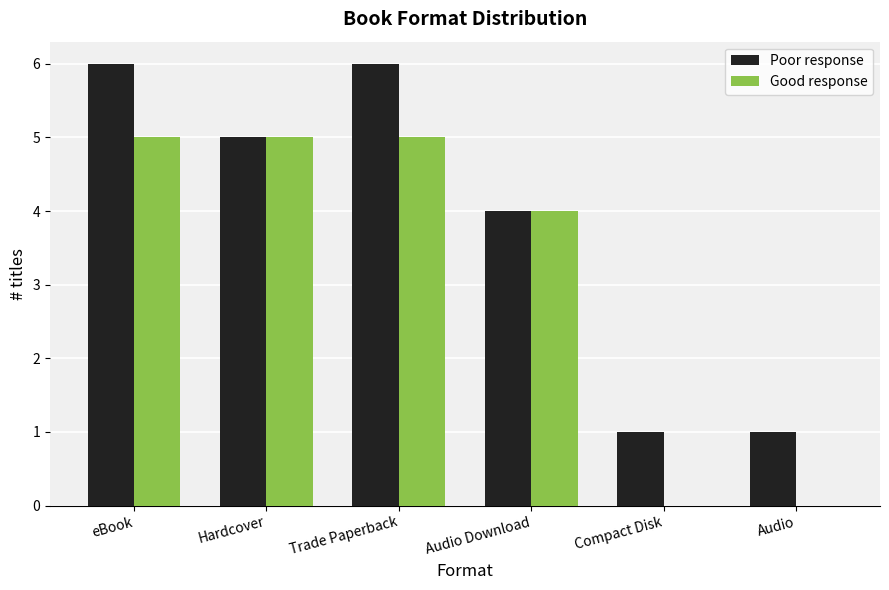

Which series changed the most between Audio Download and Audio?

Good response